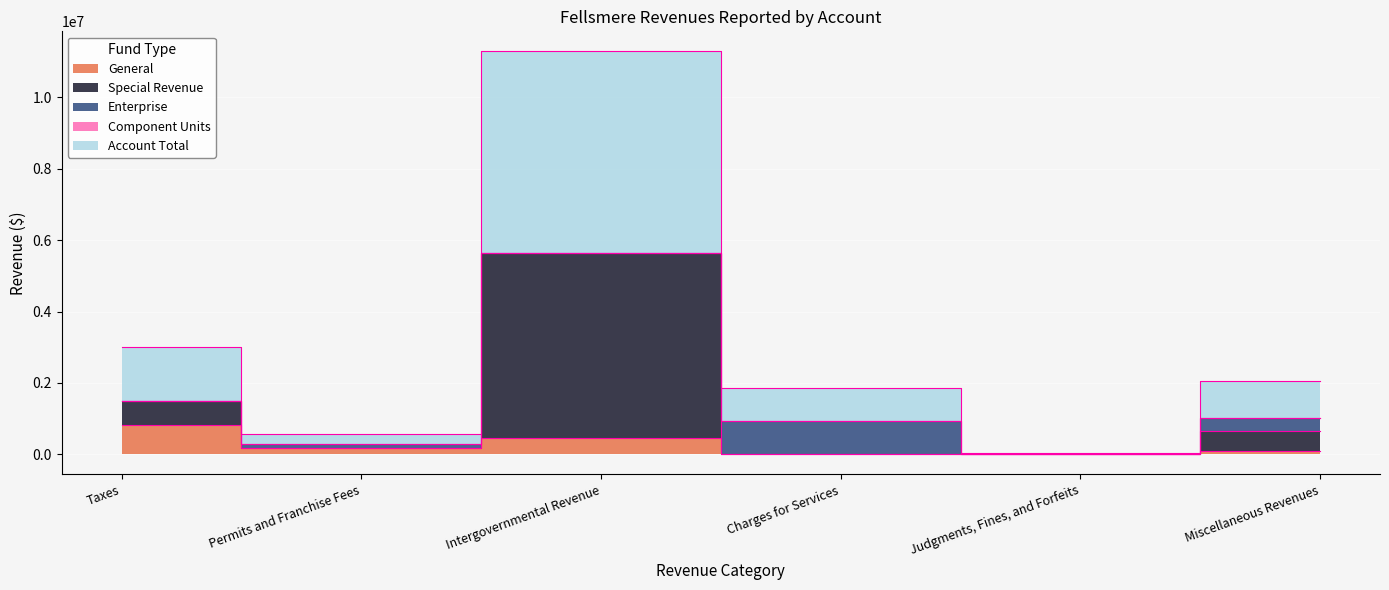

The value of General at Judgments, Fines, and Forfeits is 6141. True or false?

False